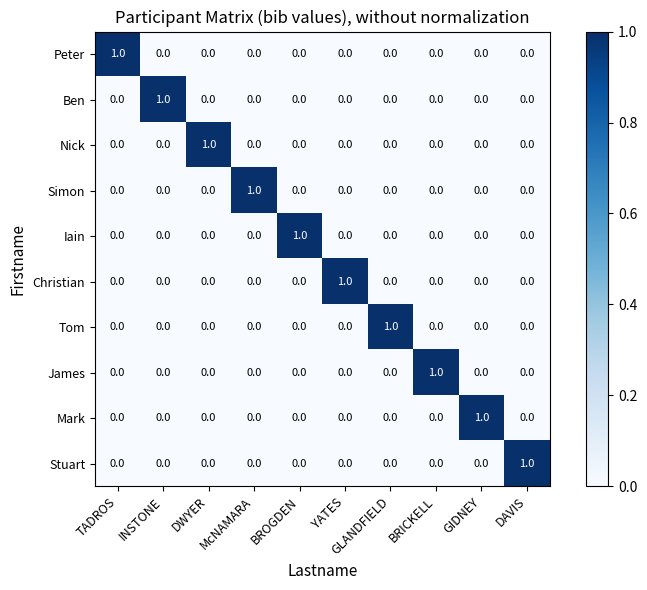

True or false: Tom has a value of 0 at GIDNEY.

True